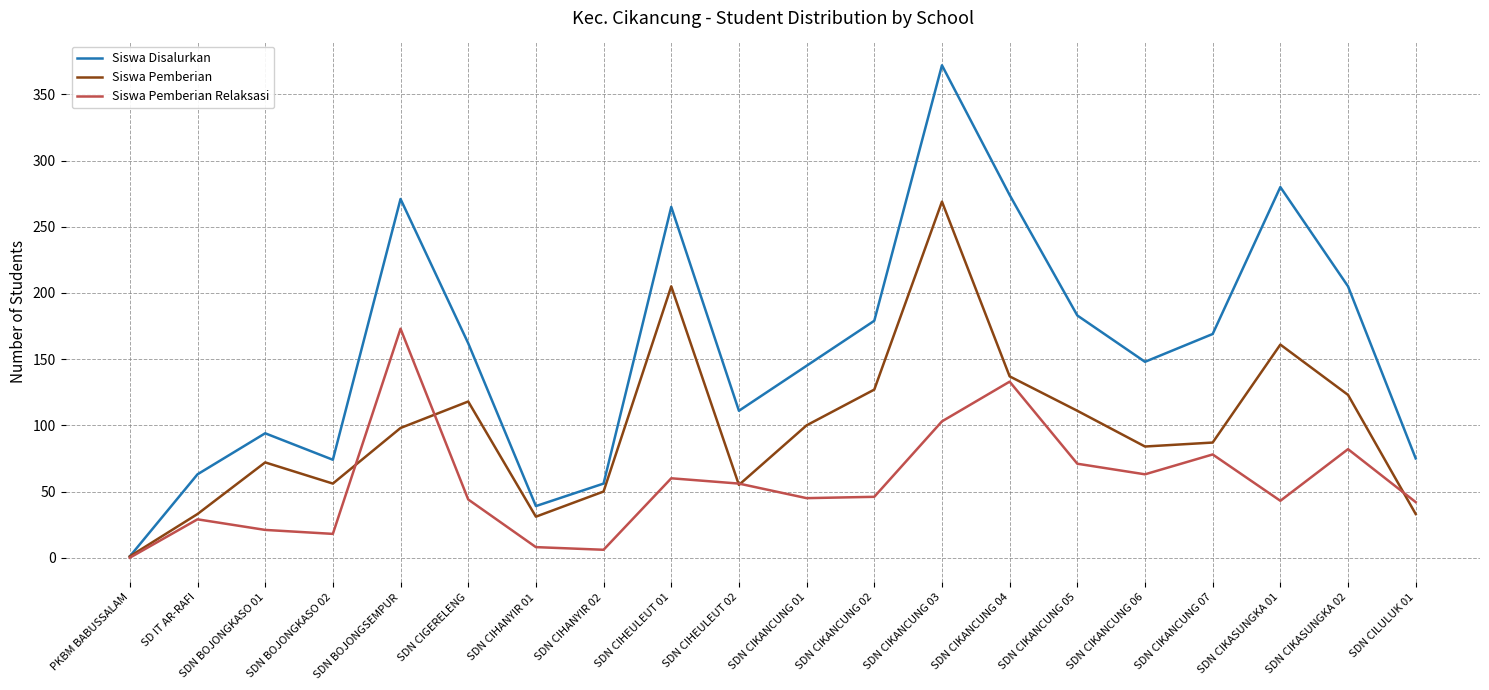

Which label corresponds to the smallest value in the chart?

PKBM BABUSSALAM